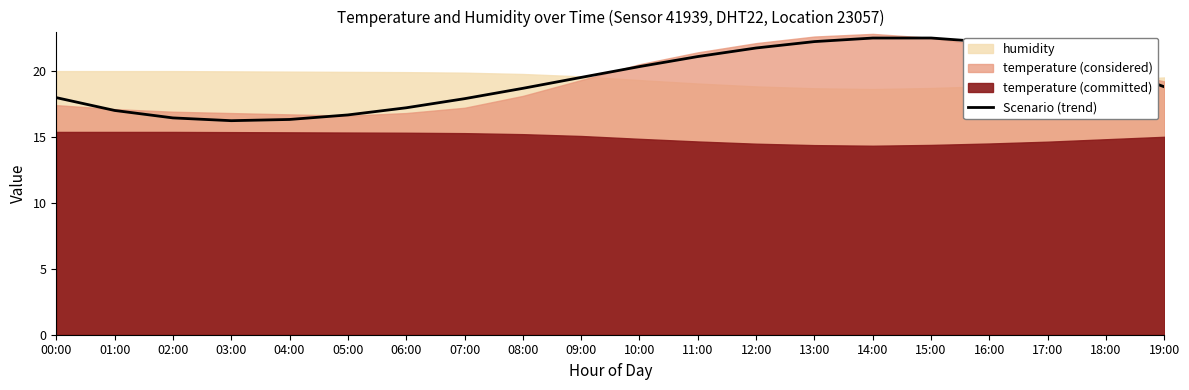

Approximately how many times larger is the value at 01:00 compared to 03:00?

1.0